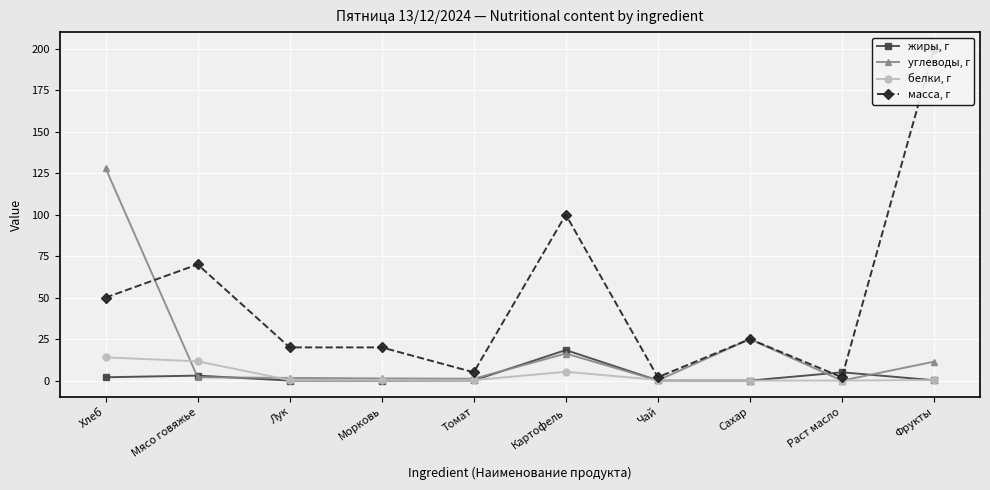

How many positive values does the белки, г series have?

8